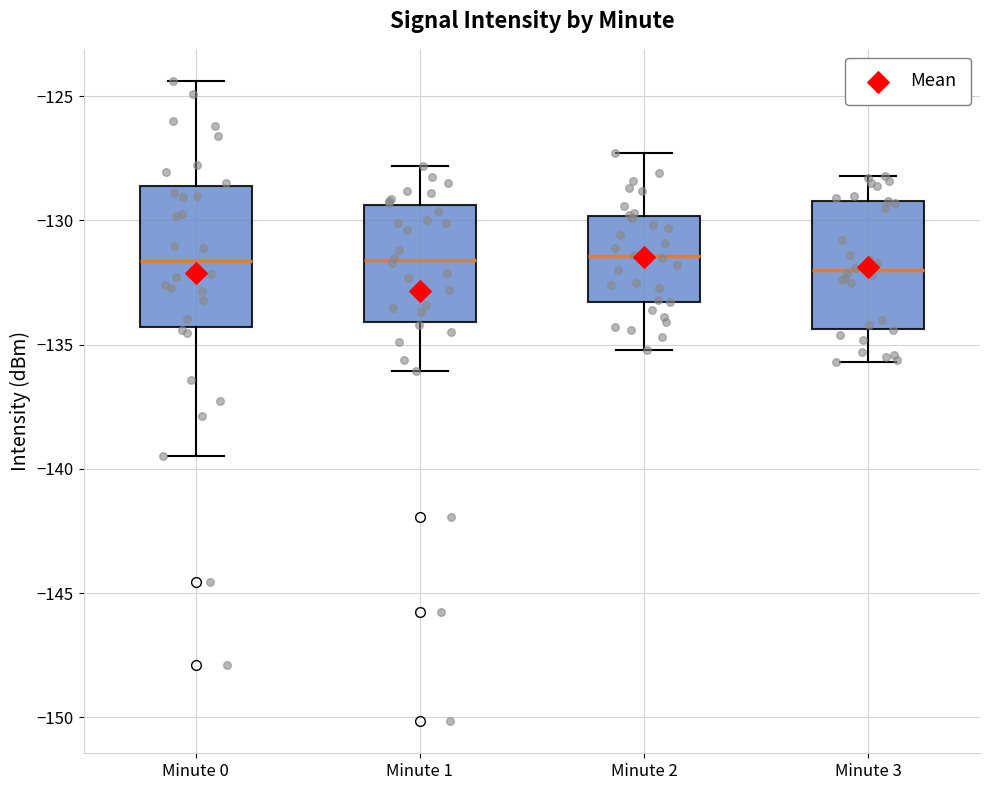

Comparing the boxes themselves (not the whiskers), which one is the tallest?

Minute 0